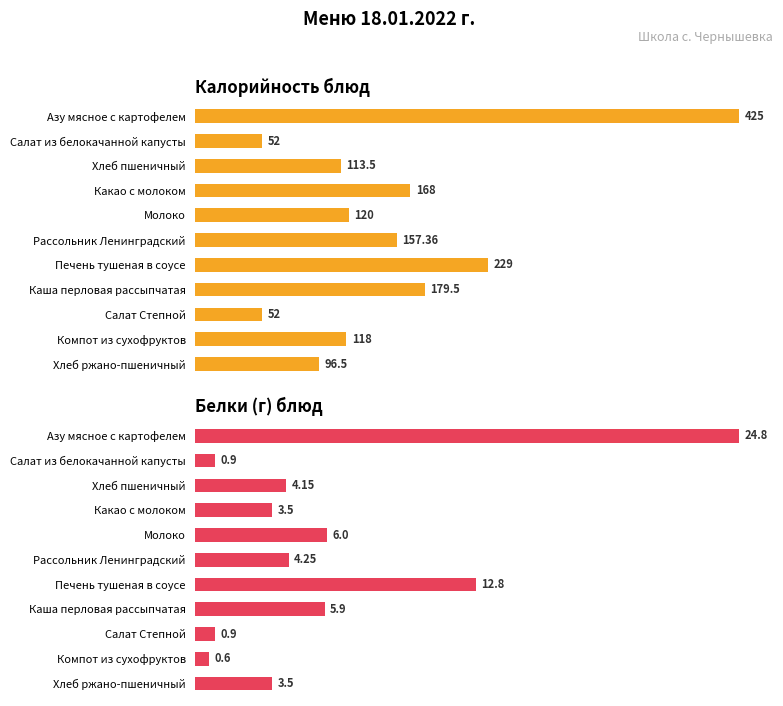

Rank the series by their average value, from lowest to highest.

Белки, Калорийность